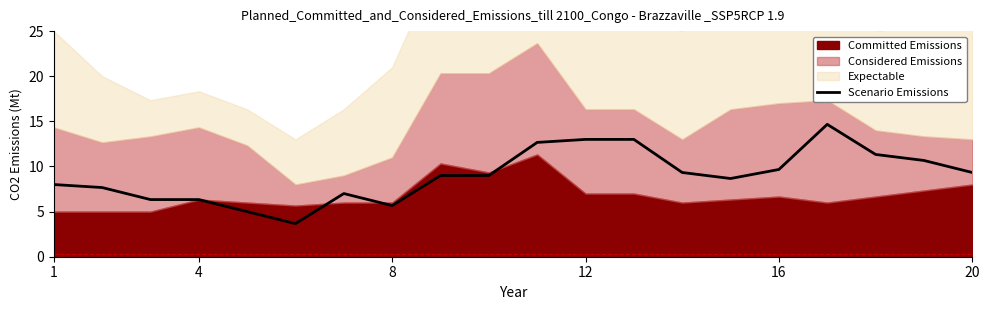

Does the chart display data point markers on the line(s)?

No